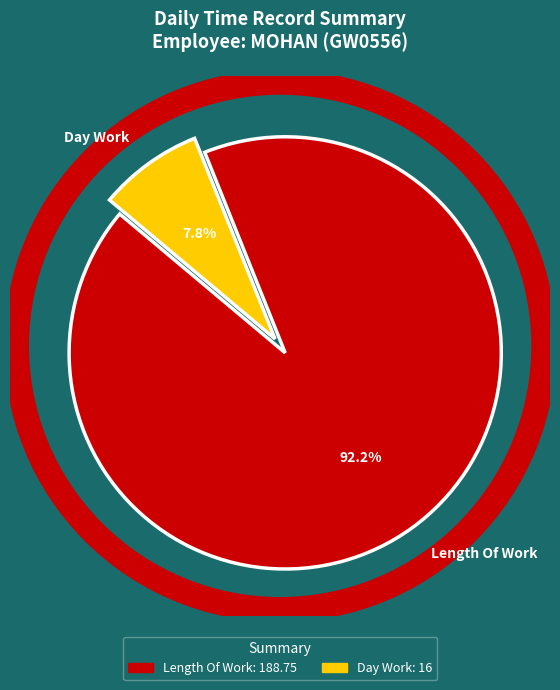

What is the majority slice?

Length Of Work